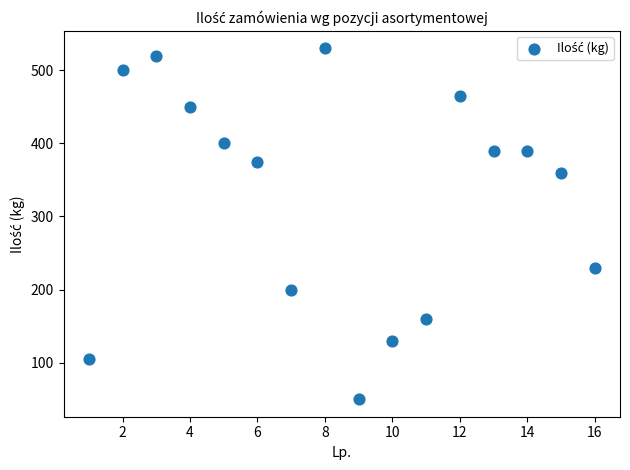

What Y value in the scatter plot is closest to 290?

230